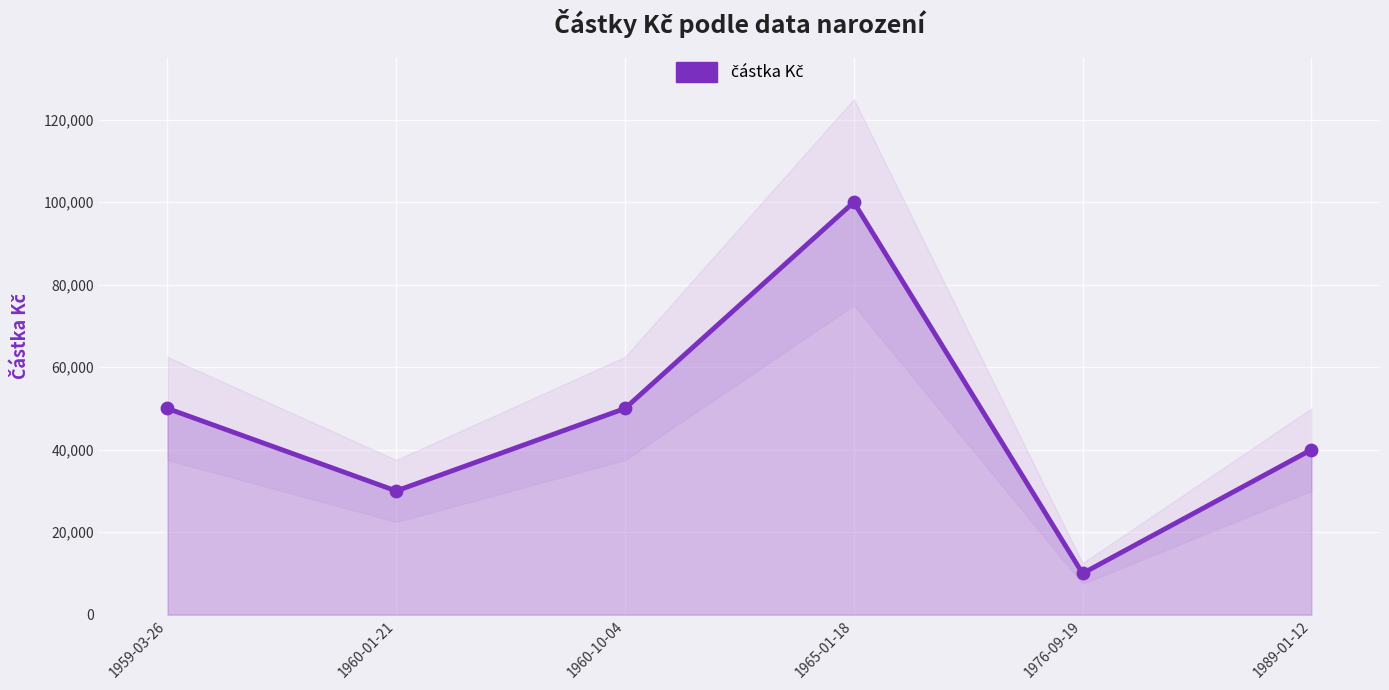

Between 1960-01-21 and 1959-03-26, which is larger?

1959-03-26